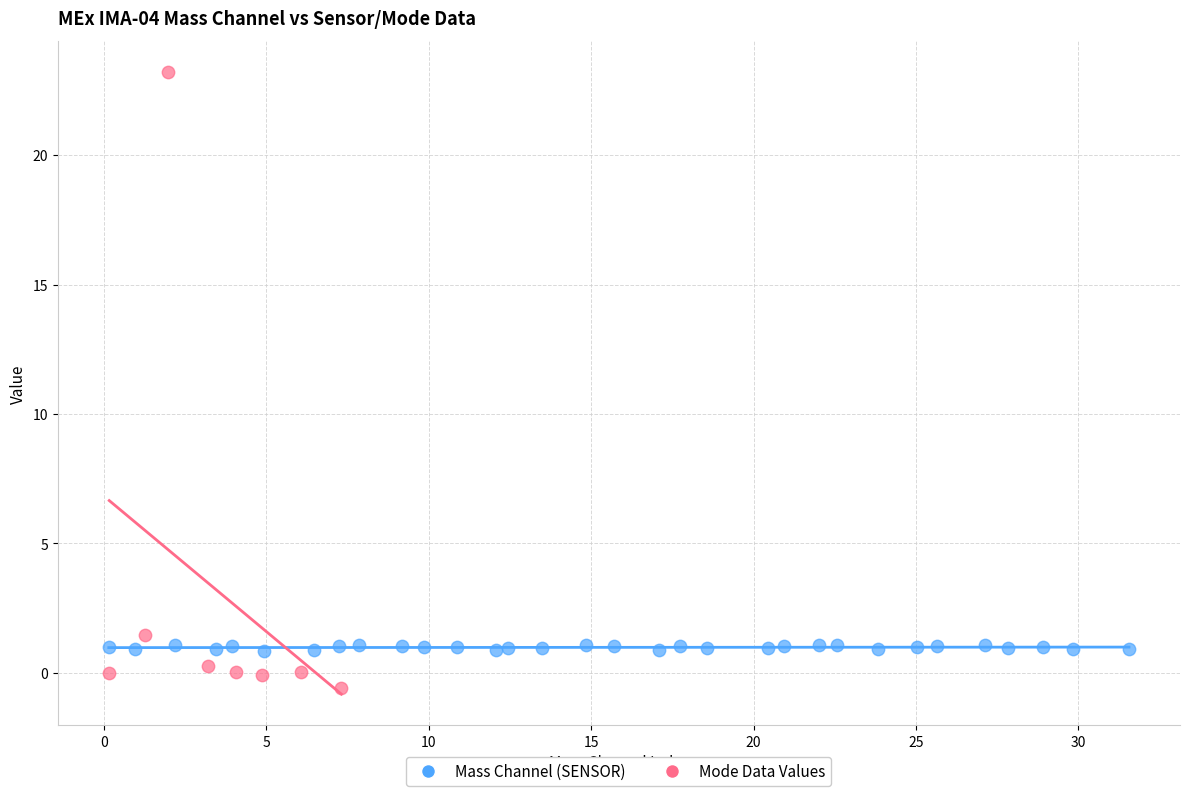

Which series reaches the maximum Y coordinate?

Mode Data Values